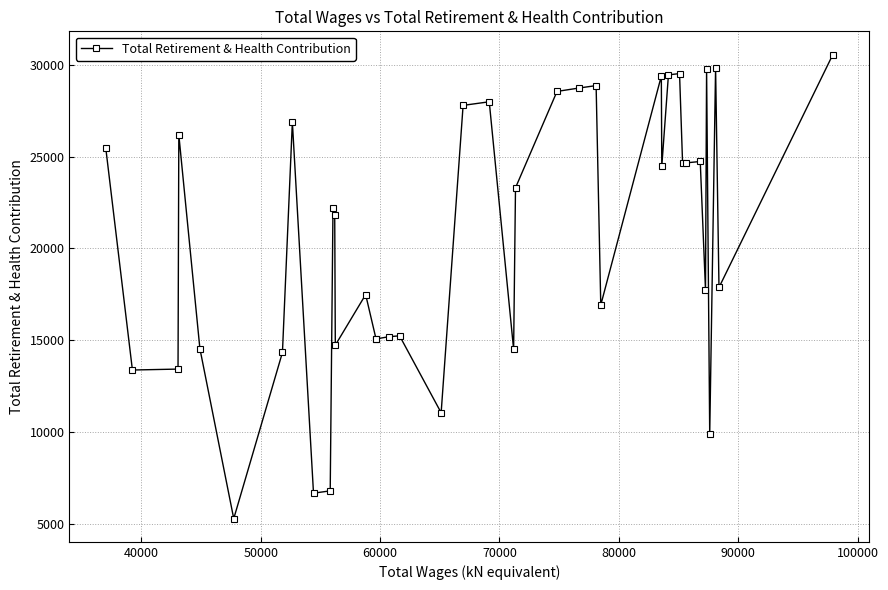

What is the difference between the second highest and second lowest values?

23135